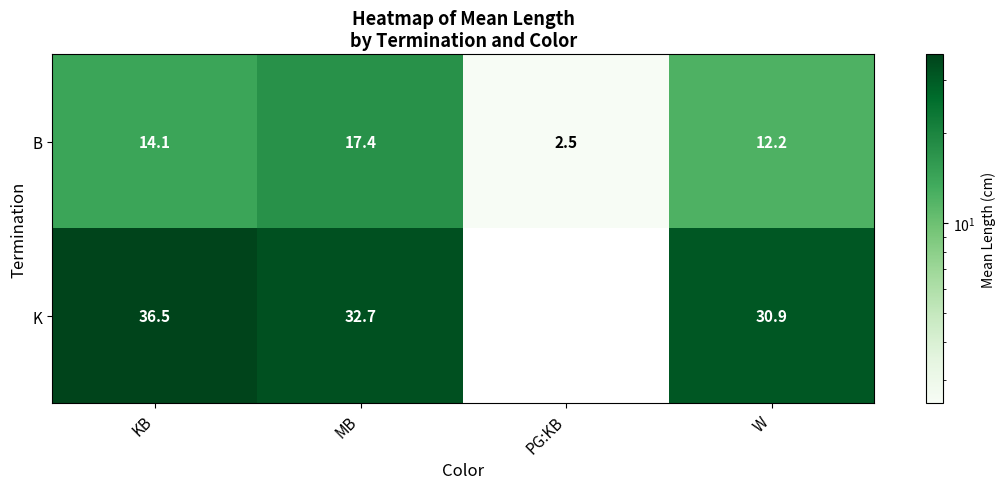

Which has a higher value, MB or PG:KB?

MB